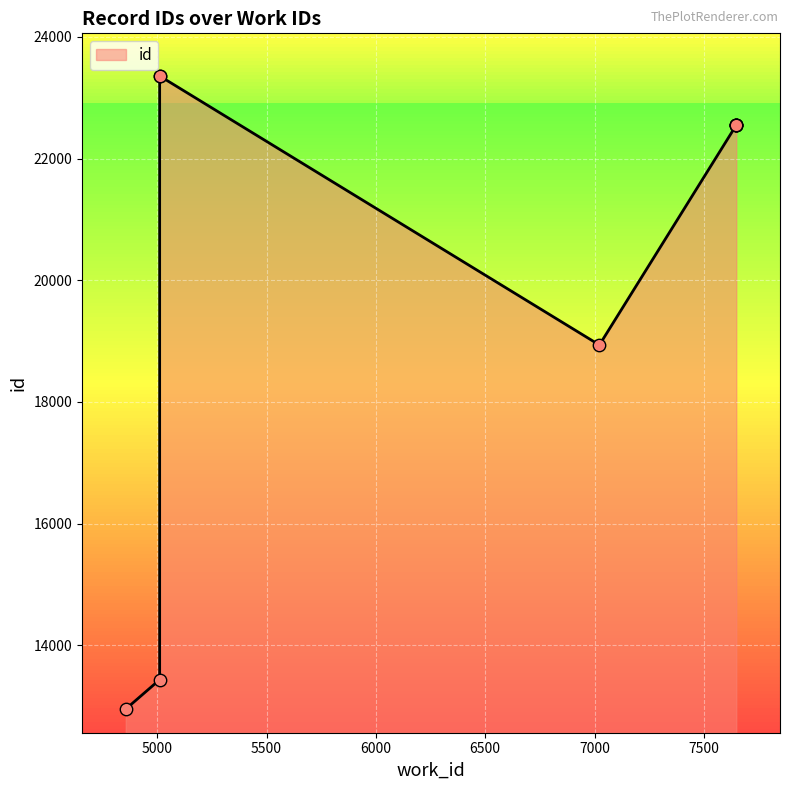

What is the change in value from 7648 to 5011?

+805